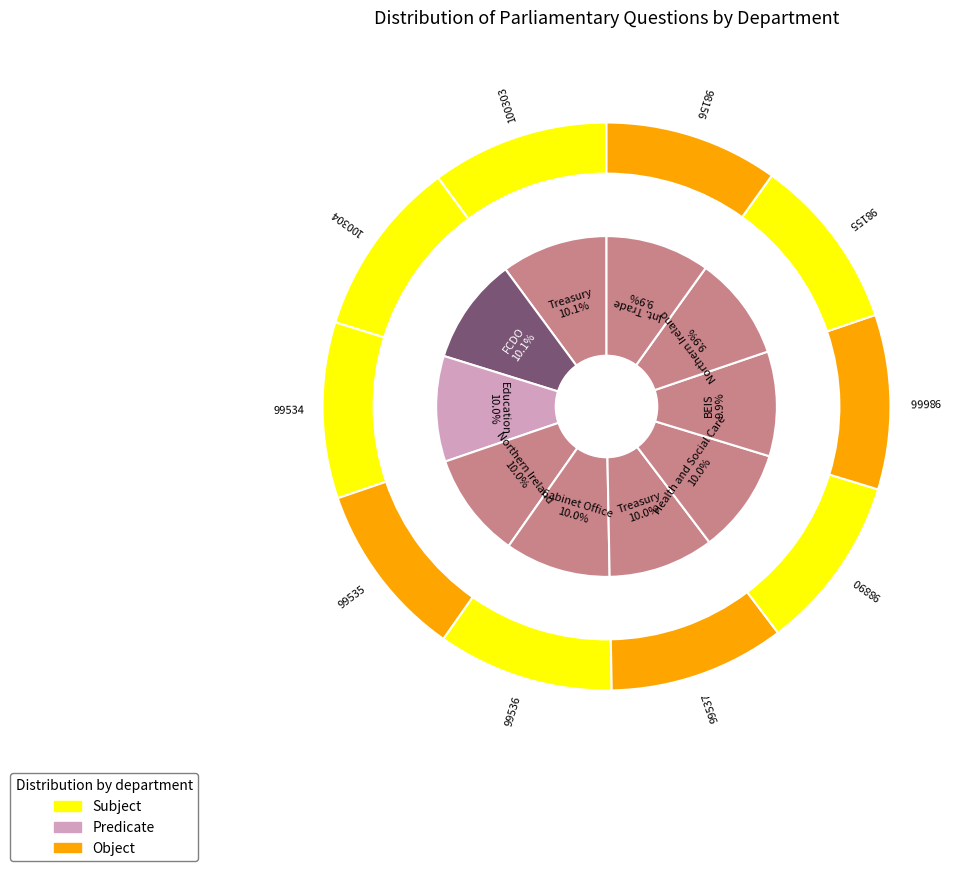

To the nearest percent, what percentage of the pie is 4?

10%